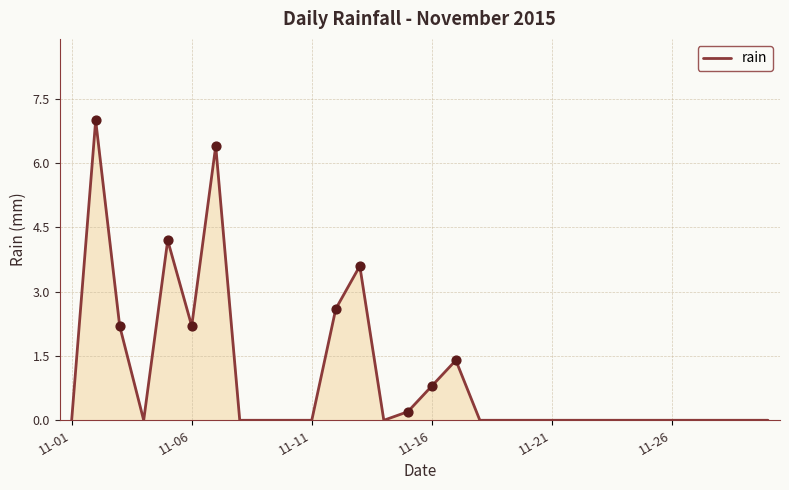

What is the difference between the maximum and minimum values?

7.0